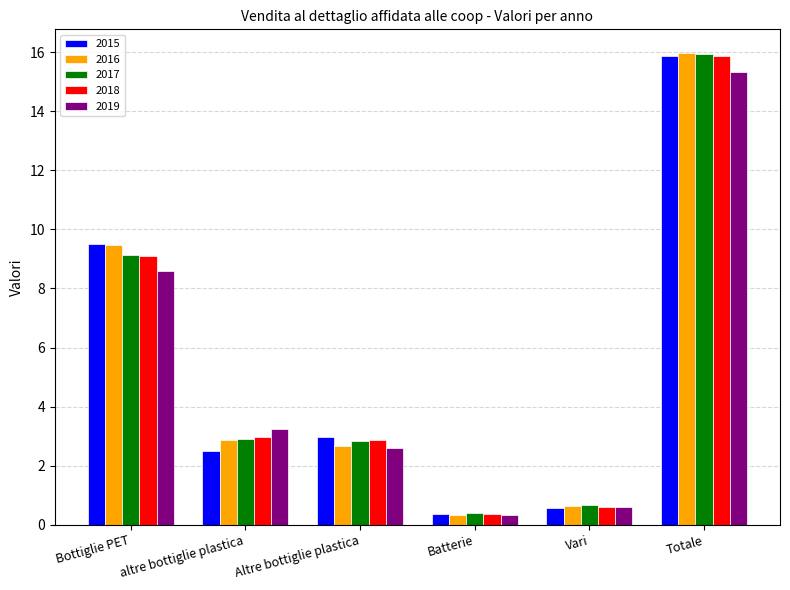

Which series has the largest range (max minus min)?

2016